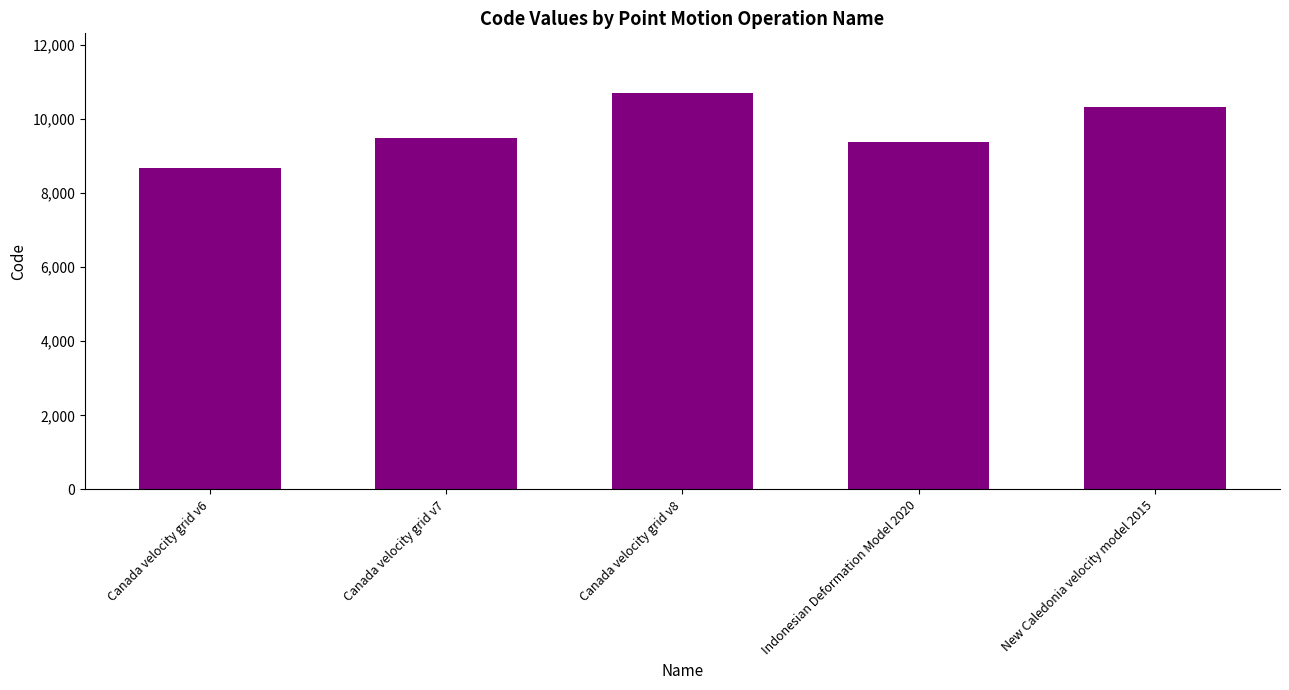

Are the bars grouped side by side (vs. stacked)?

No